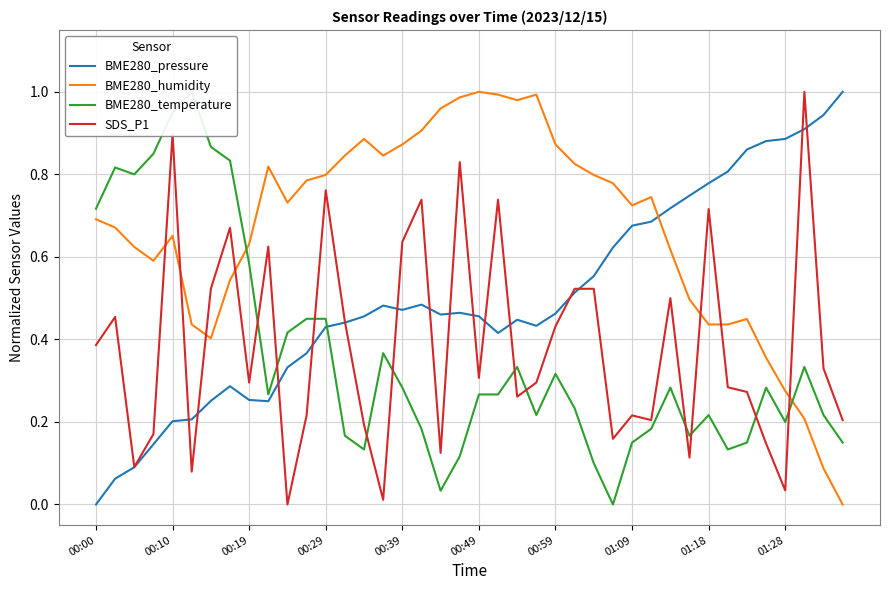

Which series has the largest range (max minus min)?

BME280_pressure